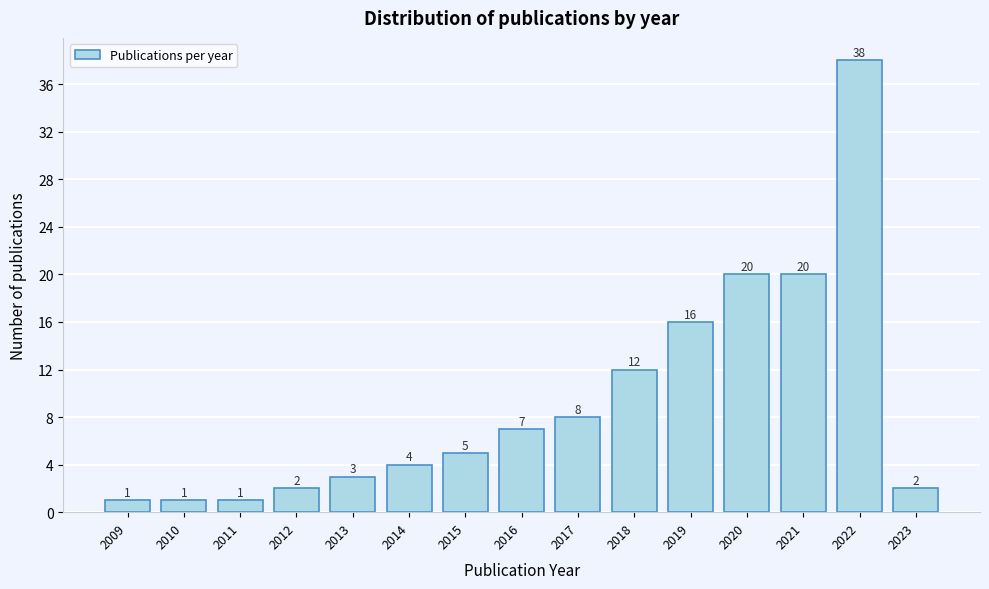

Reading right to left, what are all the values shown in this chart?

2023=2	2022=38	2021=20	2020=20	2019=16	2018=12	2017=8	2016=7	2015=5	2014=4	2013=3	2012=2	2011=1	2010=1	2009=1